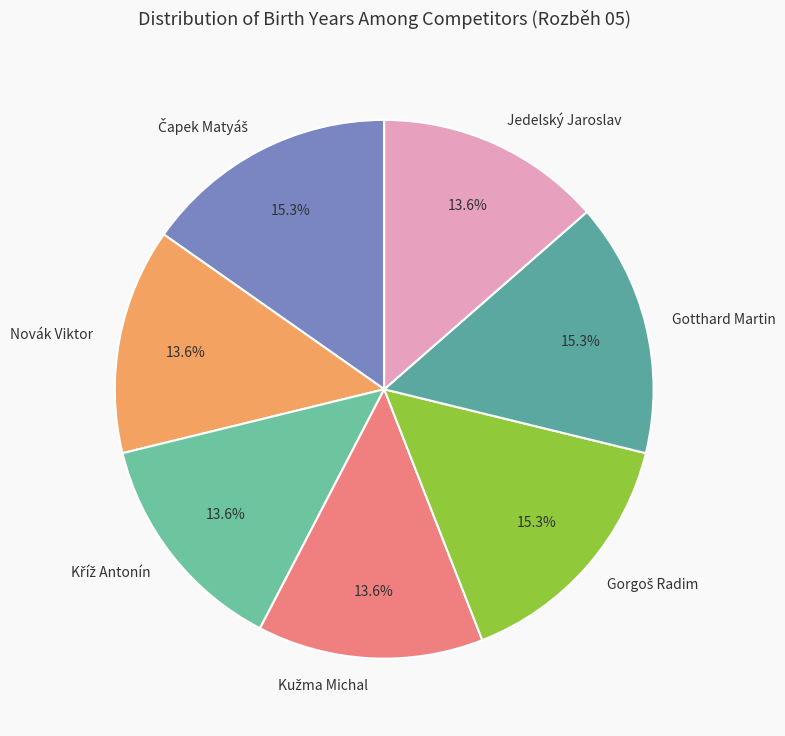

How much of the chart is everything except Novák Viktor?

86.4%